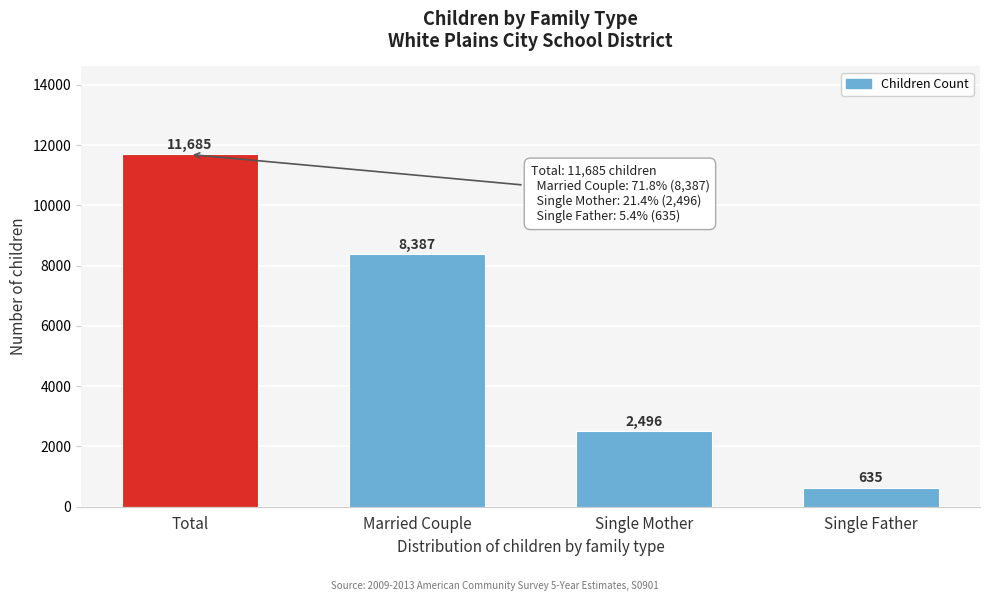

Reading left to right, transcribe all the data shown in this chart.

Total=11685	Married Couple=8387	Single Mother=2496	Single Father=635